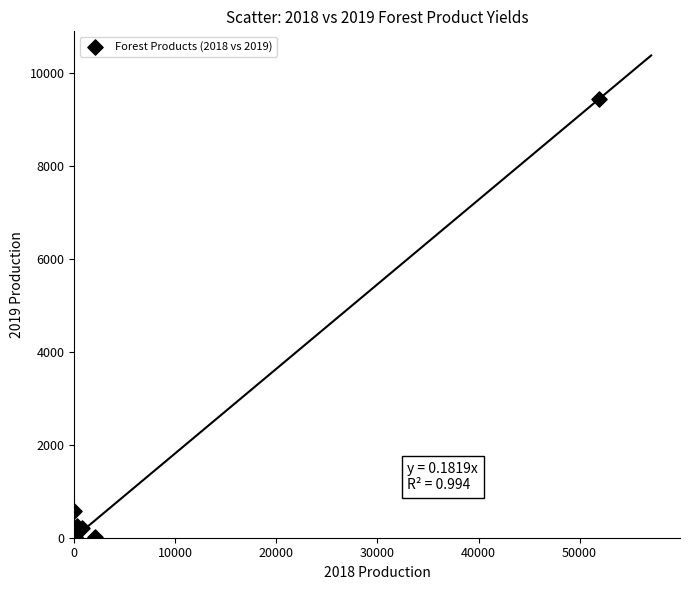

What Y value in the scatter plot is closest to 4725?

576.7